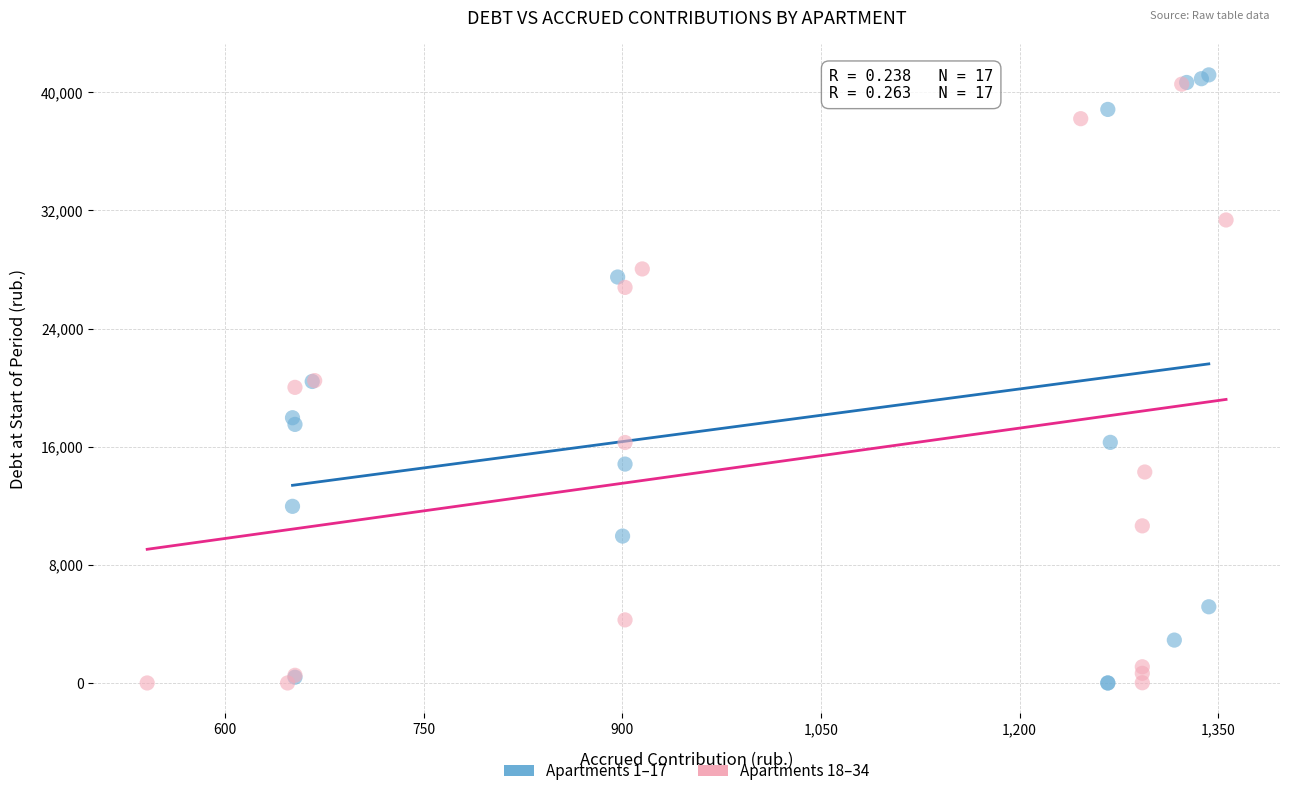

What are all the series names shown in the legend?

Apartments 1–17, Apartments 18–34